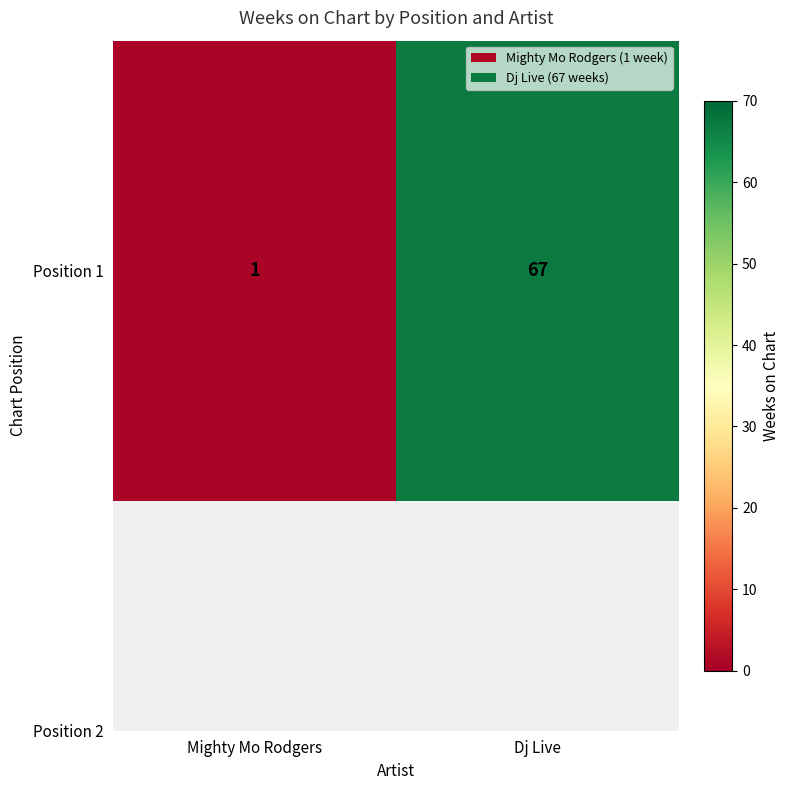

Which has a higher value, Dj Live or Mighty Mo Rodgers?

Dj Live